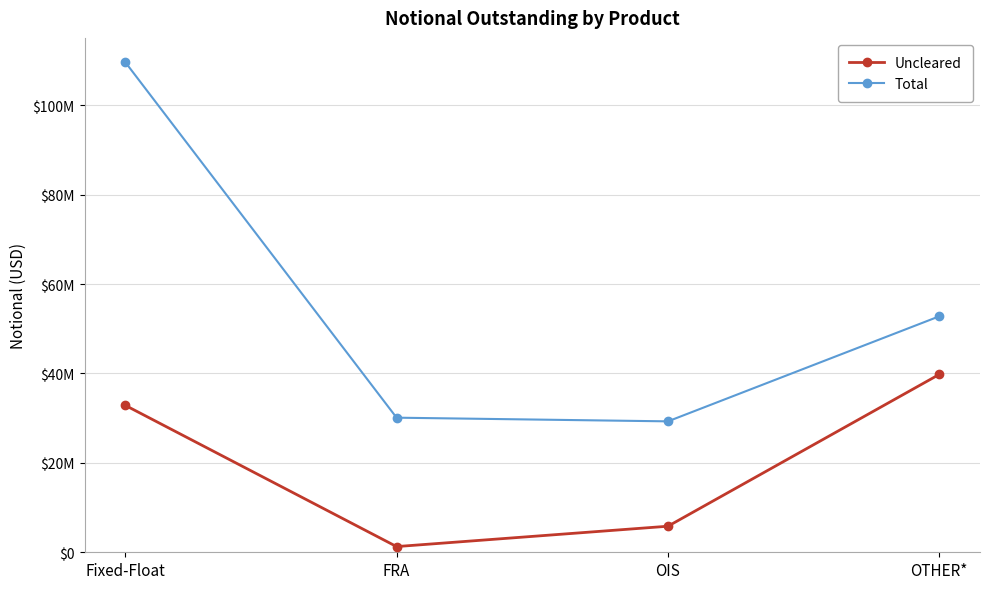

Is this an area chart (filled region under the line)?

No